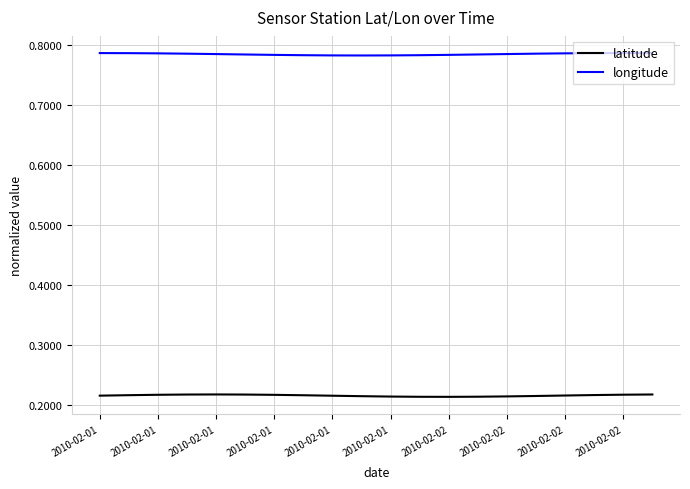

How many lines are shown in the chart?

2